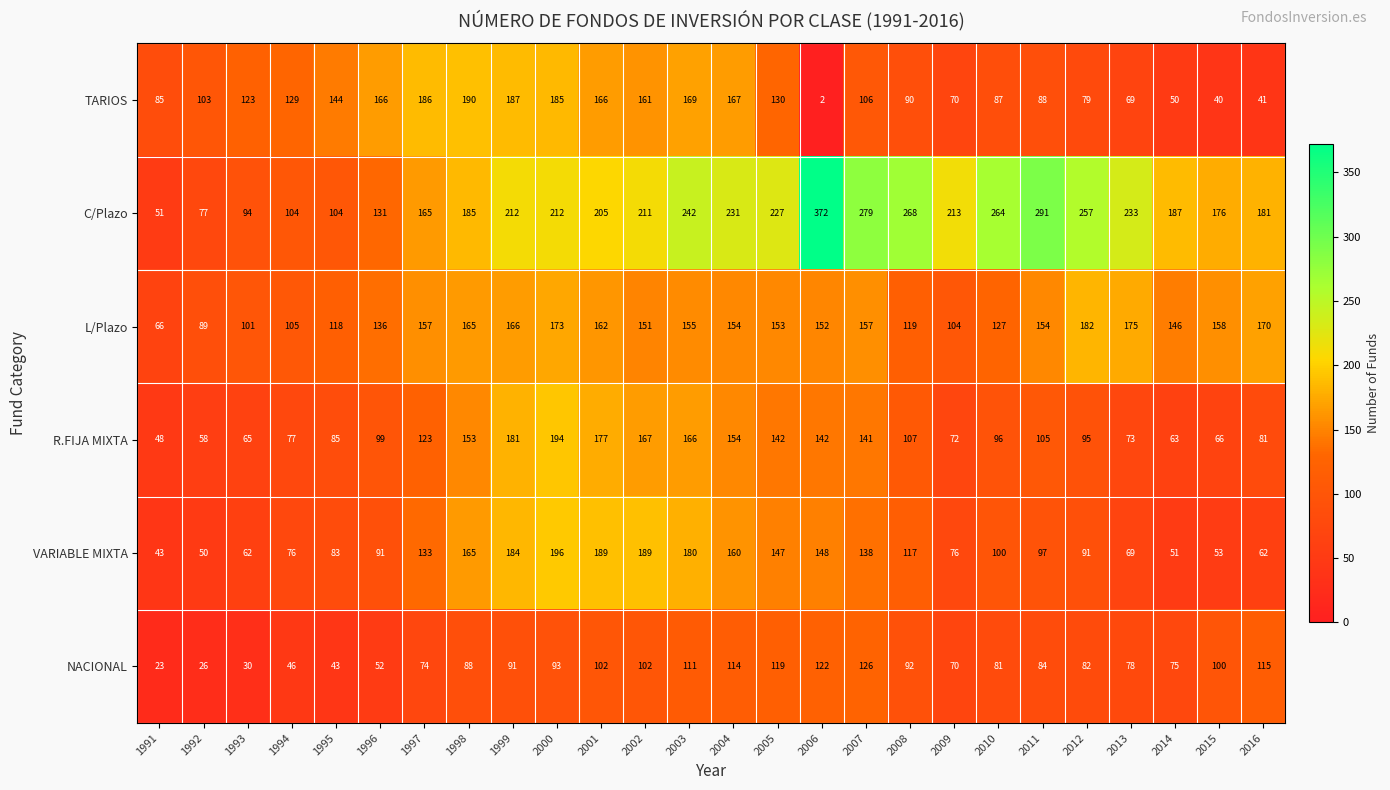

What is the spread (max minus min) of values at 2006?

370